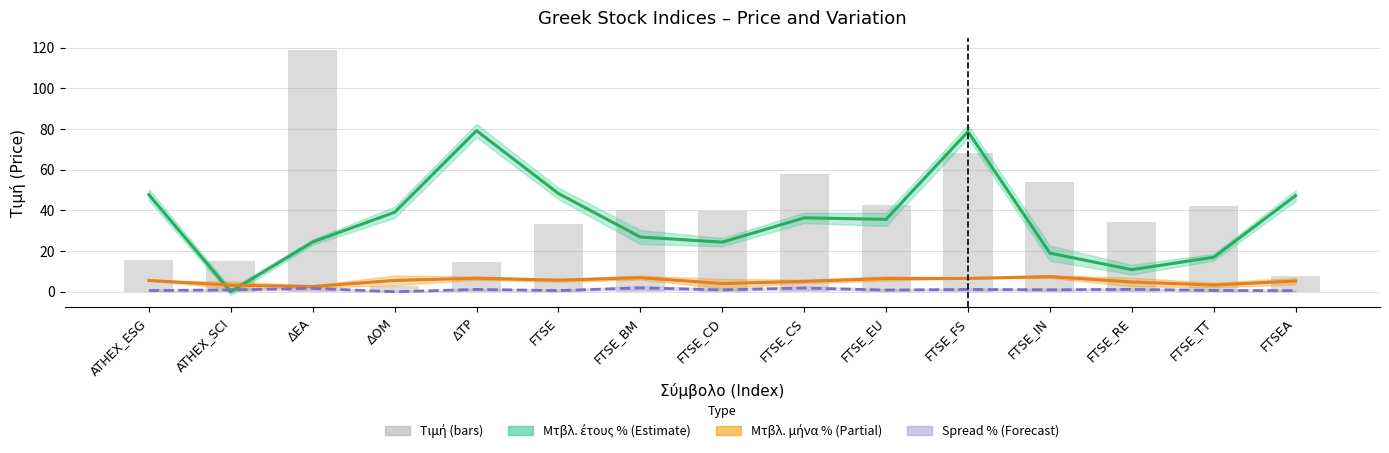

How many categories are shown in the chart?

15